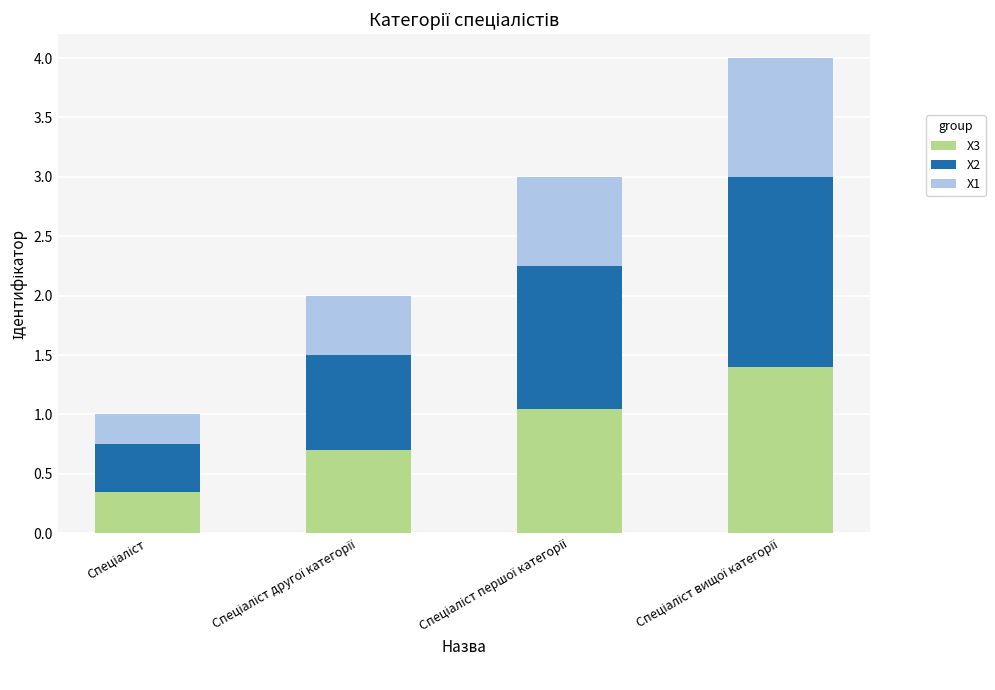

What is the average value of the X3 series?

0.9